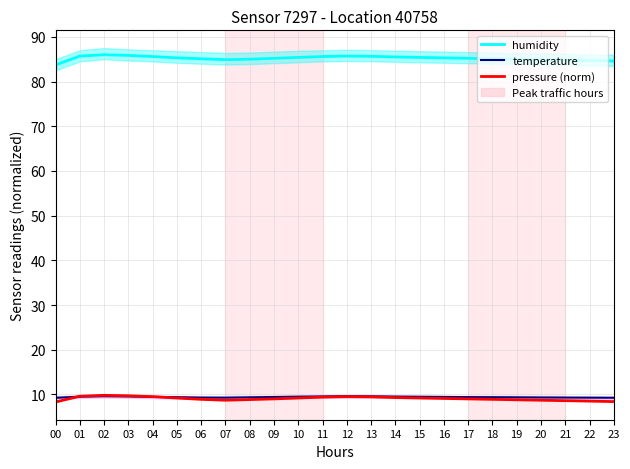

How many lines are shown in the chart?

3